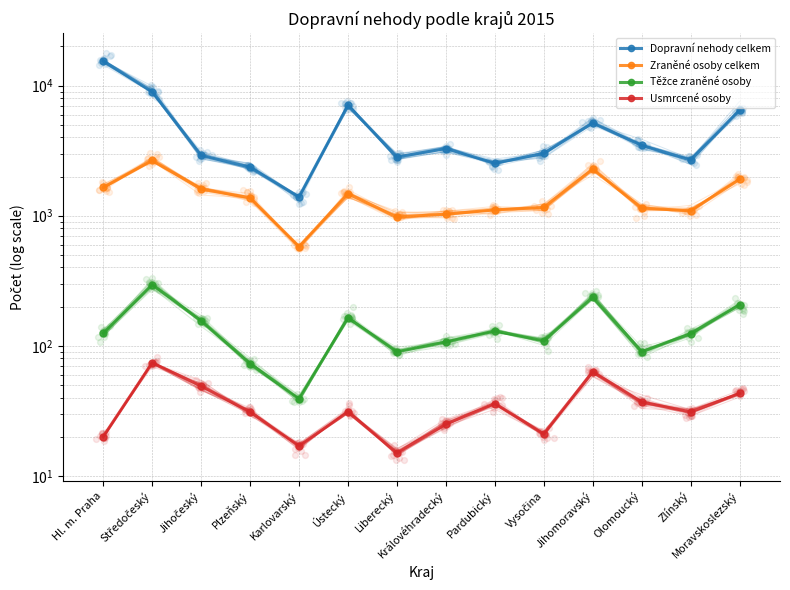

Which series has the largest Y range (max minus min)?

Dopravní nehody celkem